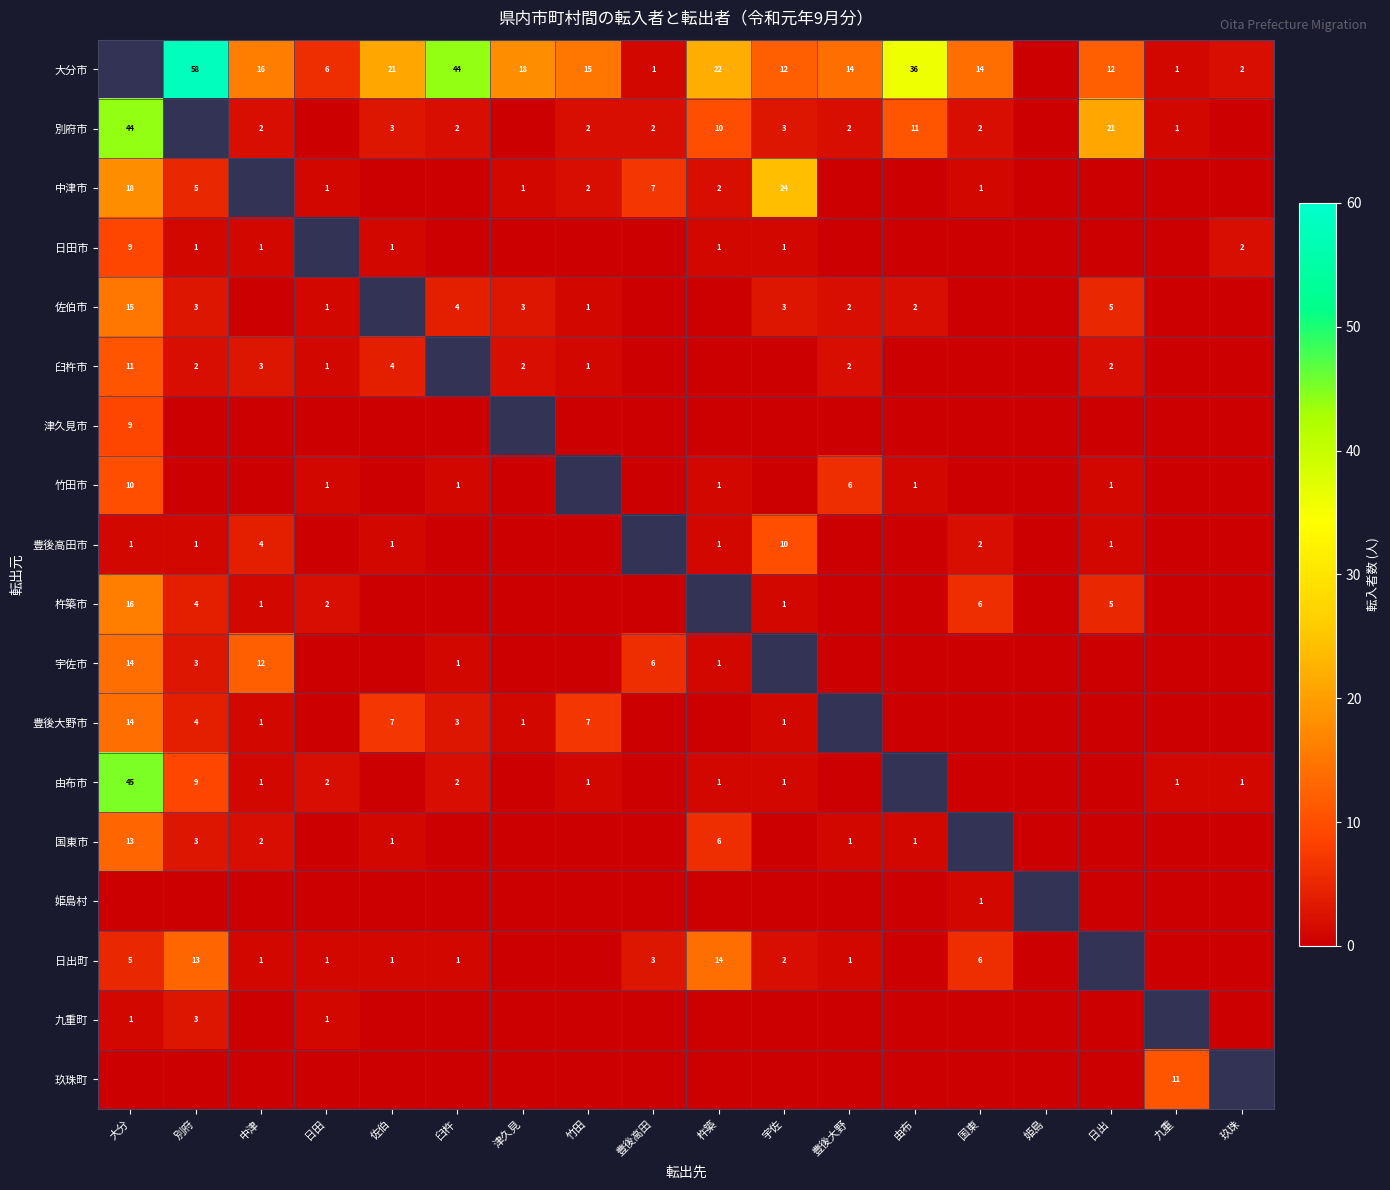

Is it true that 日出町 equals 1 at 佐伯?

True